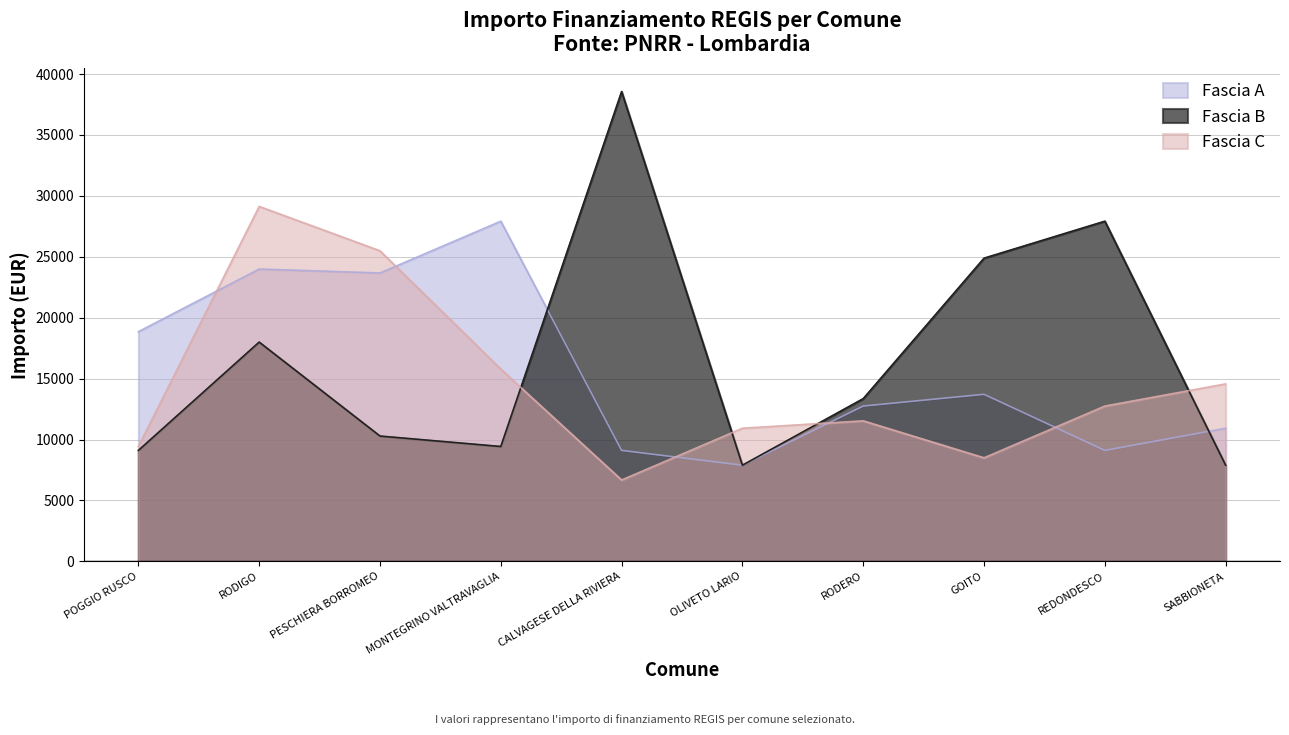

What is the label of the 10th point from the right?

POGGIO RUSCO